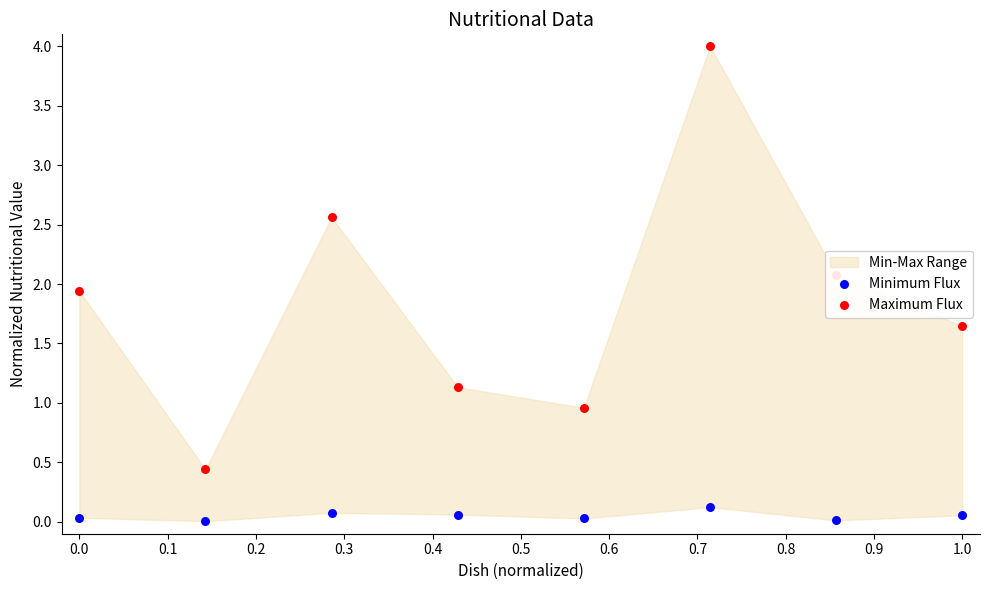

Which series has the largest total across all categories?

Maximum Flux